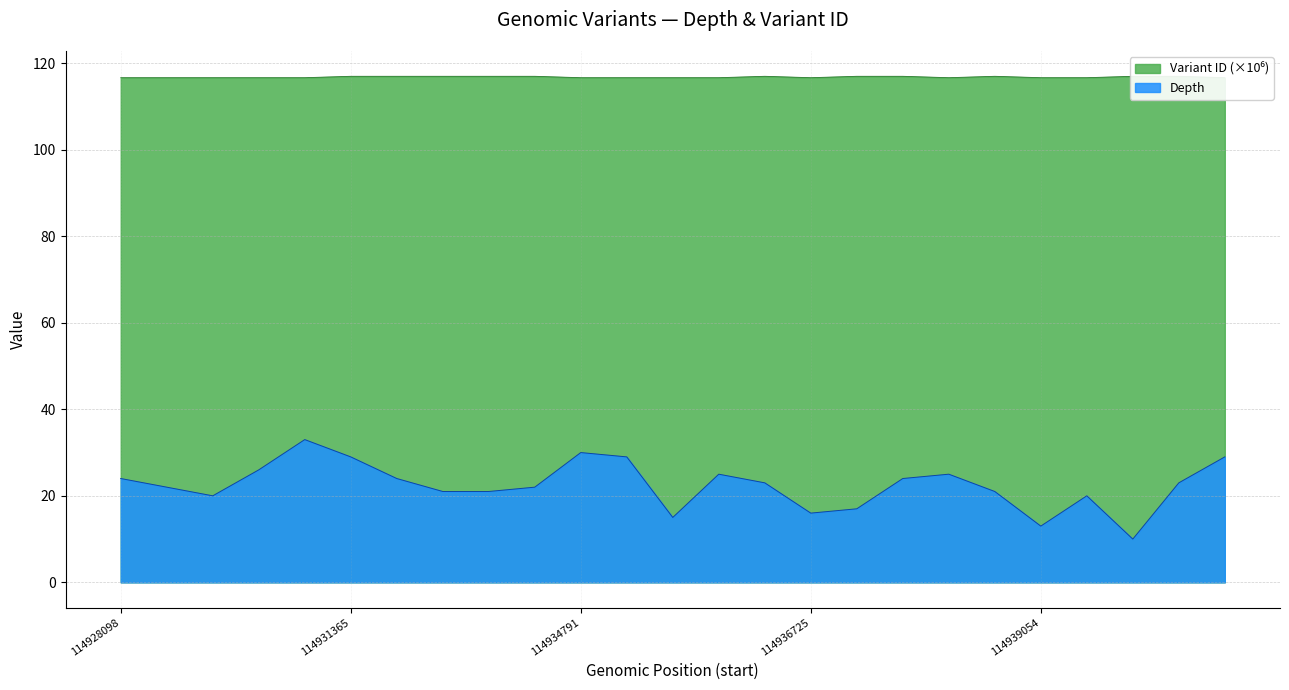

Count the number of data series in this chart.

2